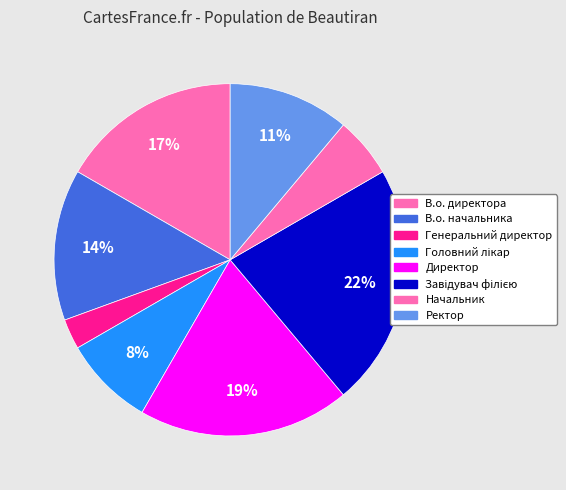

To the nearest percent, what is the average slice percentage?

12%